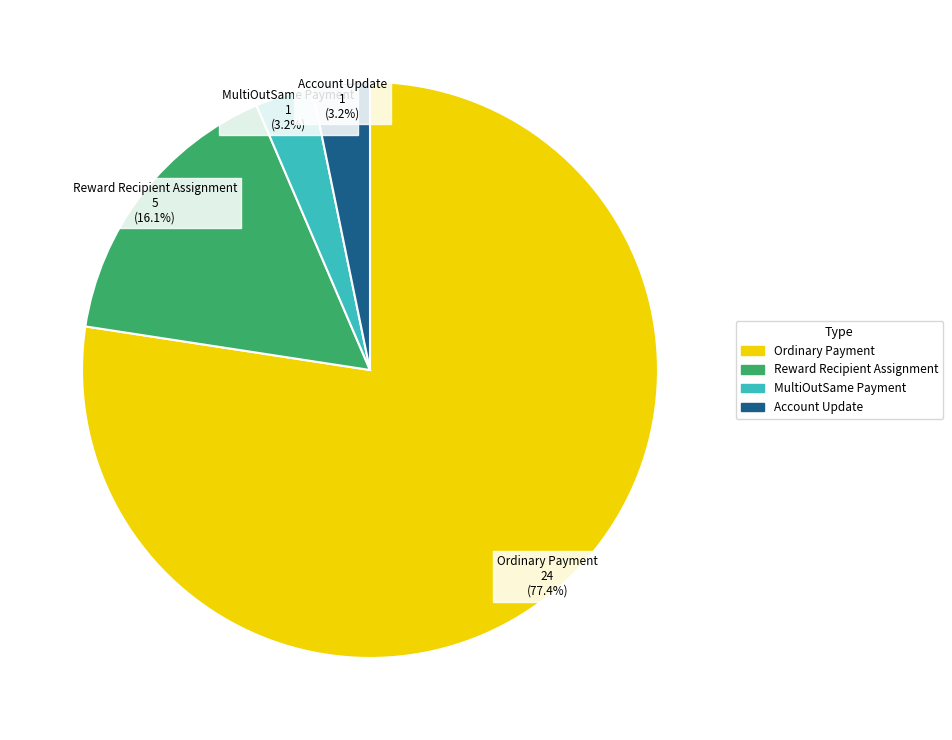

Between Ordinary Payment and Account Update, which is larger?

Ordinary Payment